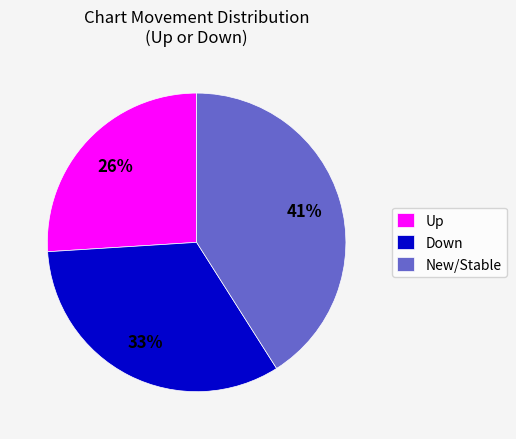

What percentage is the New/Stable slice, to the nearest percent?

41%